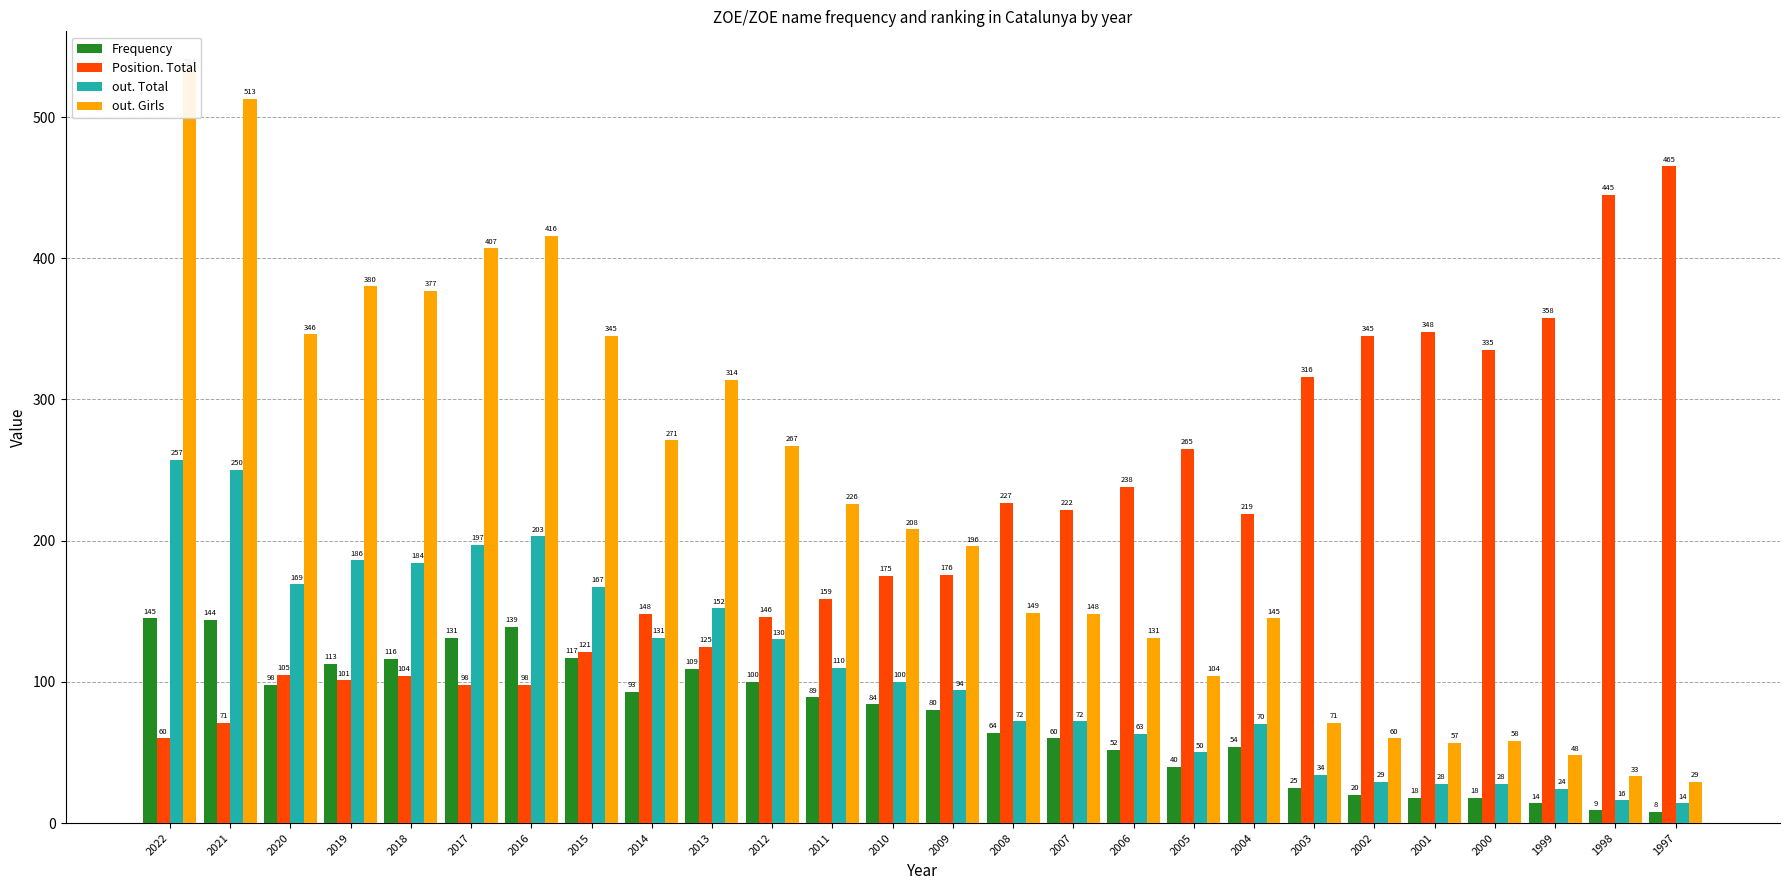

Is it true that Frequency equals 158 at 2013?

False